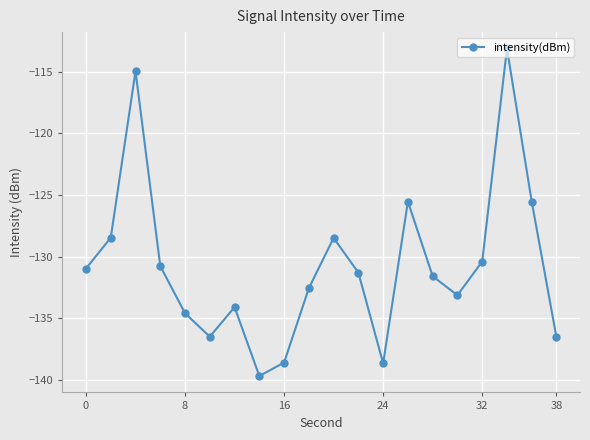

What is the smallest value displayed?

-139.7